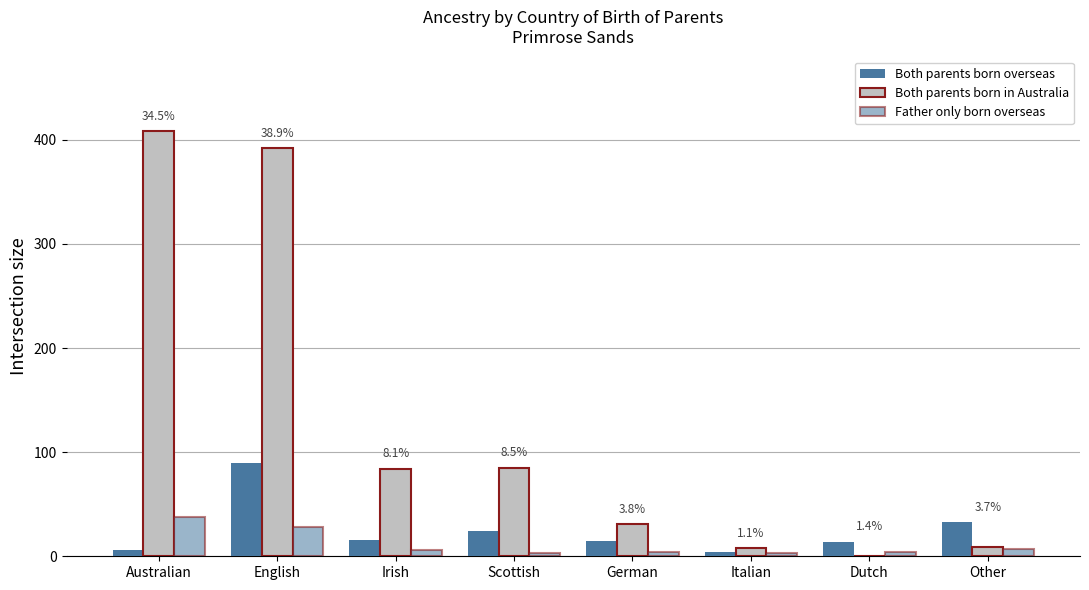

What is the difference between the maximum and second lowest values in the Father only born overseas series?

35